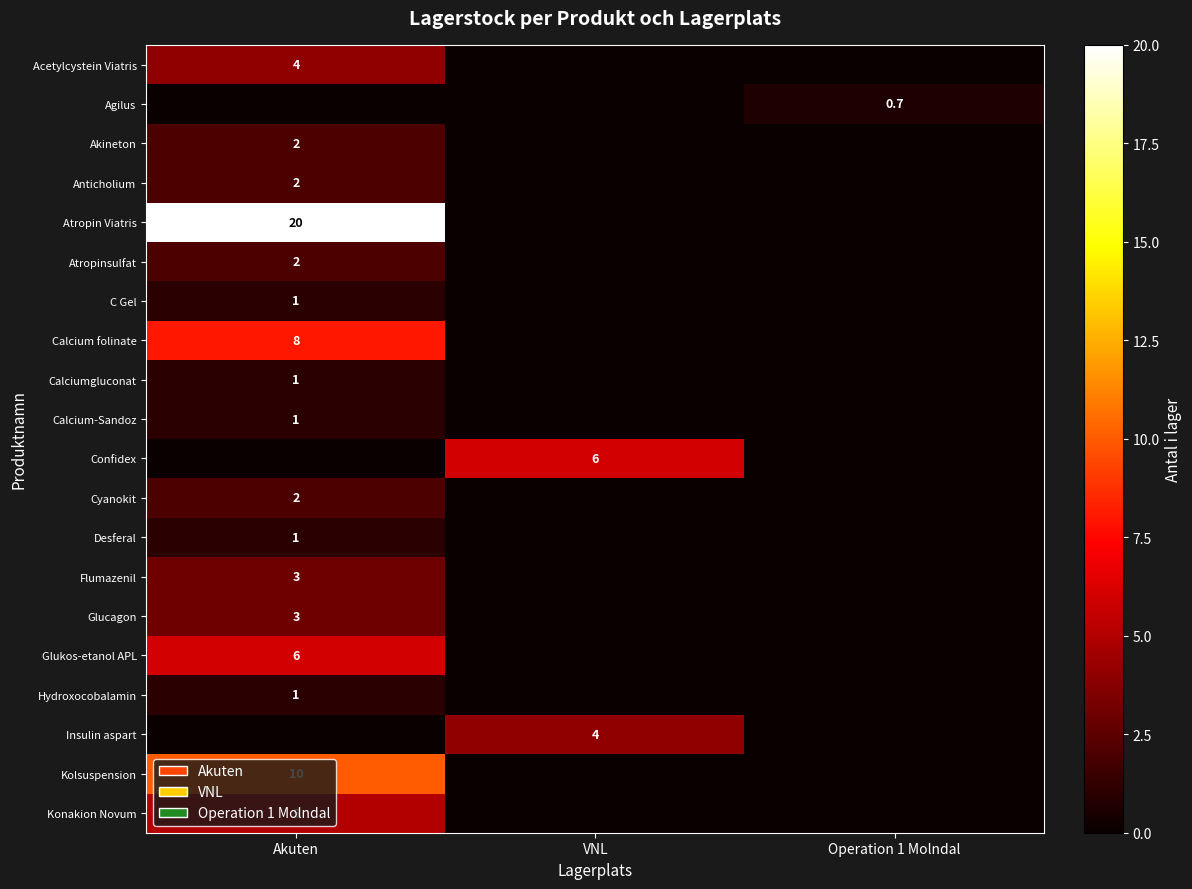

The Anticholium series shows 2.0 at Akuten. True or false?

True